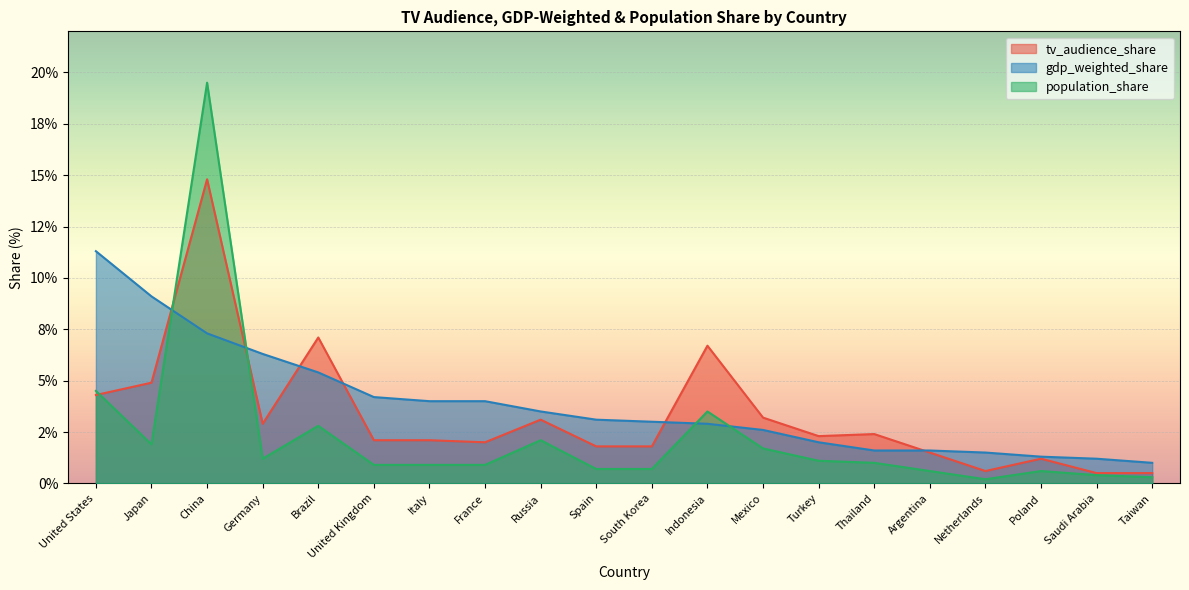

True or false: population_share has more than 1 interior local peaks.

True